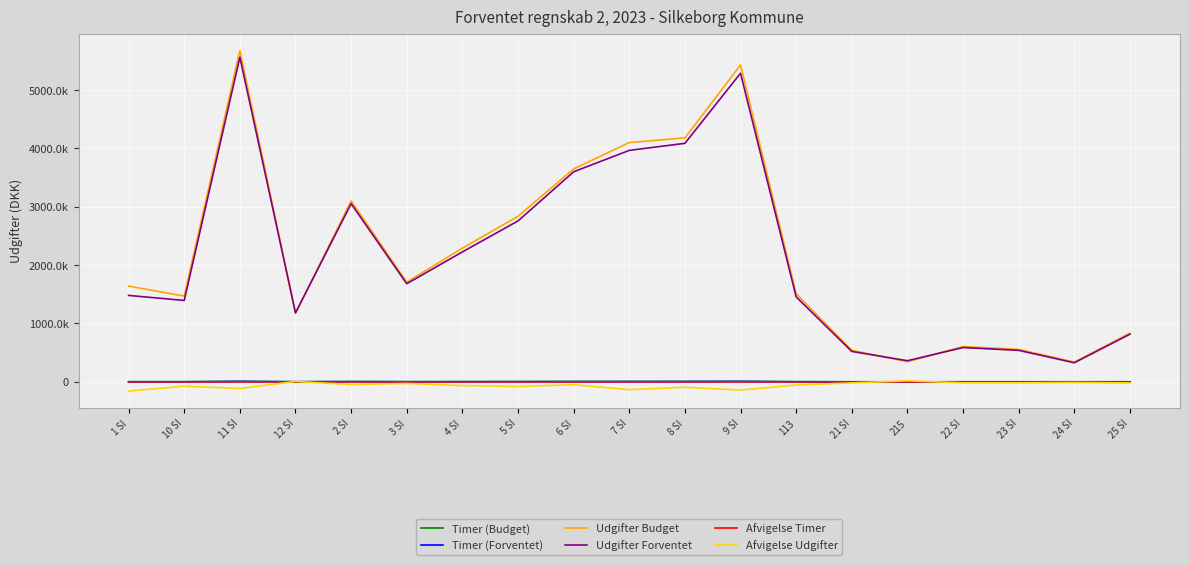

Rank the categories by Udgifter Budget value from highest to lowest.

11 SI, 9 SI, 8 SI, 7 SI, 6 SI, 2 SI, 5 SI, 4 SI, 3 SI, 1 SI, 113, 10 SI, 12 SI, 25 SI, 22 SI, 23 SI, 21 SI, 215, 24 SI